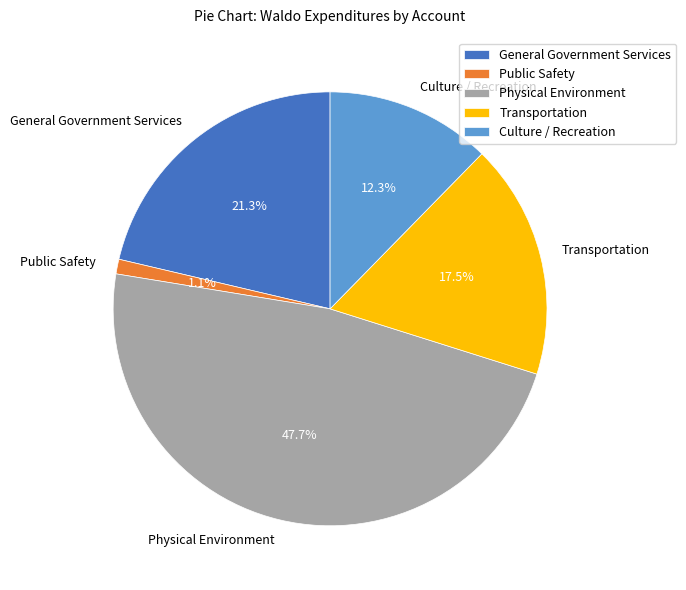

To the nearest percent, what is the difference between the largest and smallest slice percentages?

47%